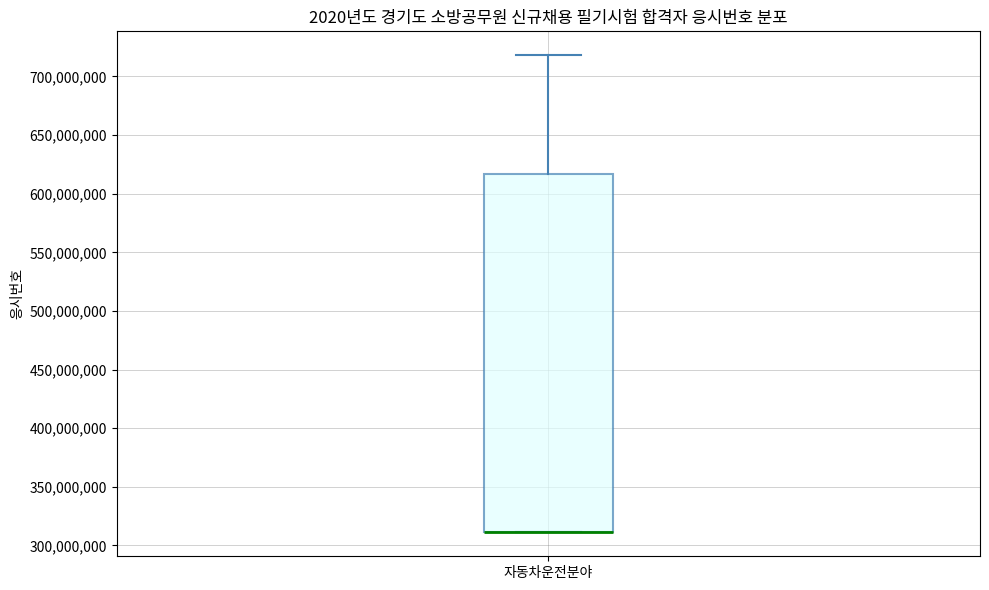

Transcribe this box plot: give where the median line is, the range the box spans, and where the two whiskers end, as read against the y-axis. The values are not printed on the chart, so give them approximately, as read against the axis.

median 310000000 (drawn on the box's lower edge), box 310000000 to 615000000, whiskers 310000000 to 720000000